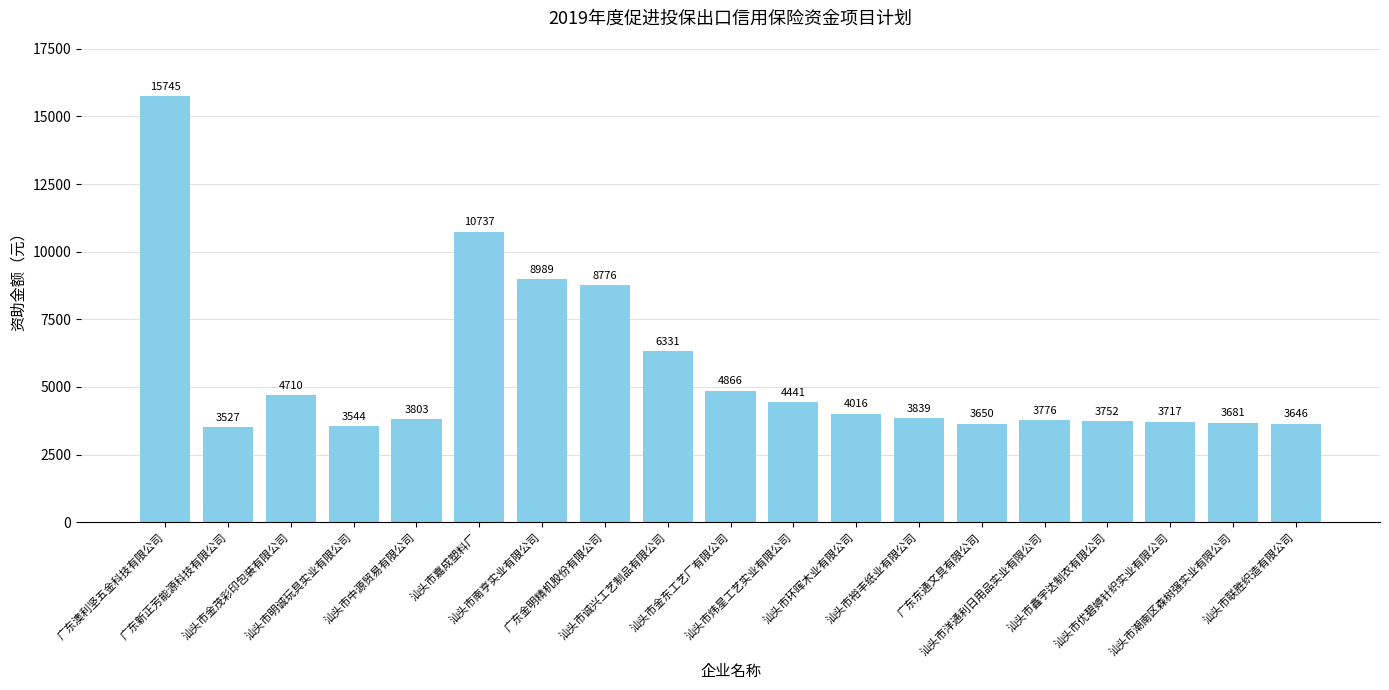

Reading left to right, list all the values displayed in this chart.

15745	3527	4710	3544	3803	10737	8989	8776	6331	4866	4441	4016	3839	3650	3776	3752	3717	3681	3646